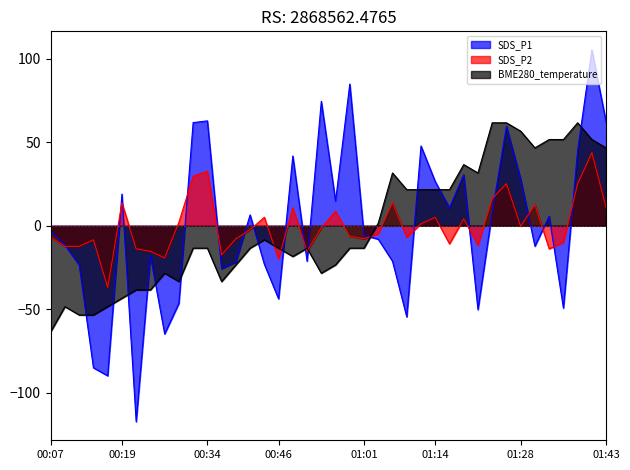

Rank the series at 01:01 from lowest to highest value.

BME280_temperature, SDS_P2, SDS_P1